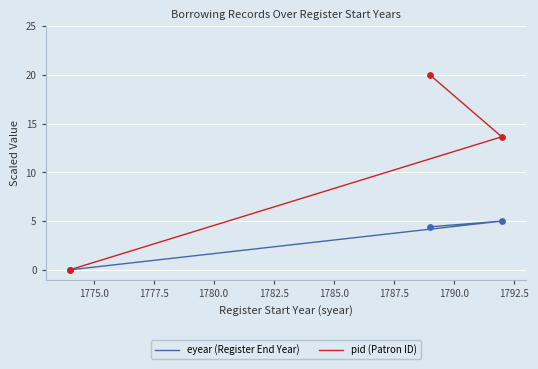

Is the value of eyear (Register End Year) at 1777.5 greater than the value of pid (Patron ID) at 1777.5?

No